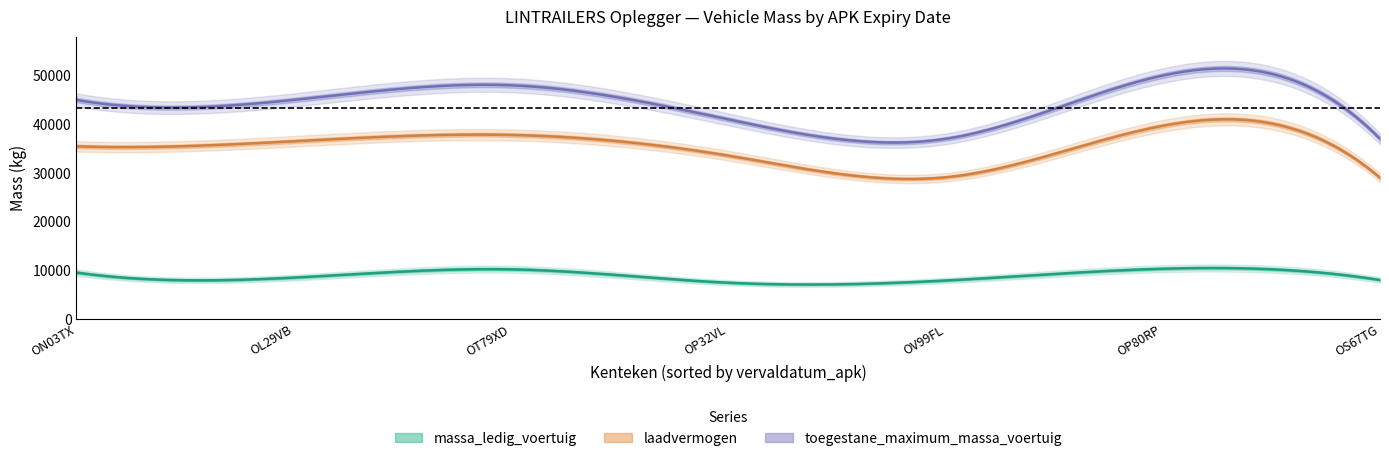

Rank the series by their average value, from lowest to highest.

massa_ledig_voertuig, laadvermogen, toegestane_maximum_massa_voertuig